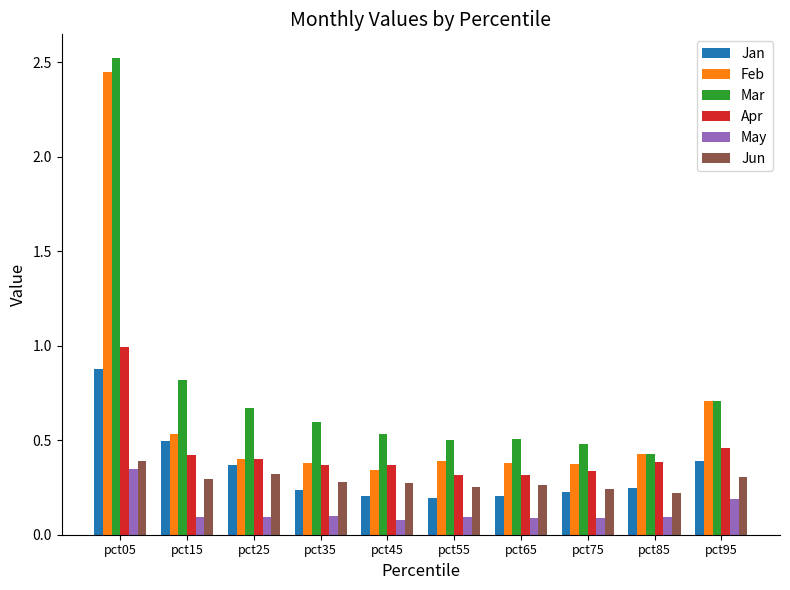

What is the spread (max minus min) of values at pct25?

0.6